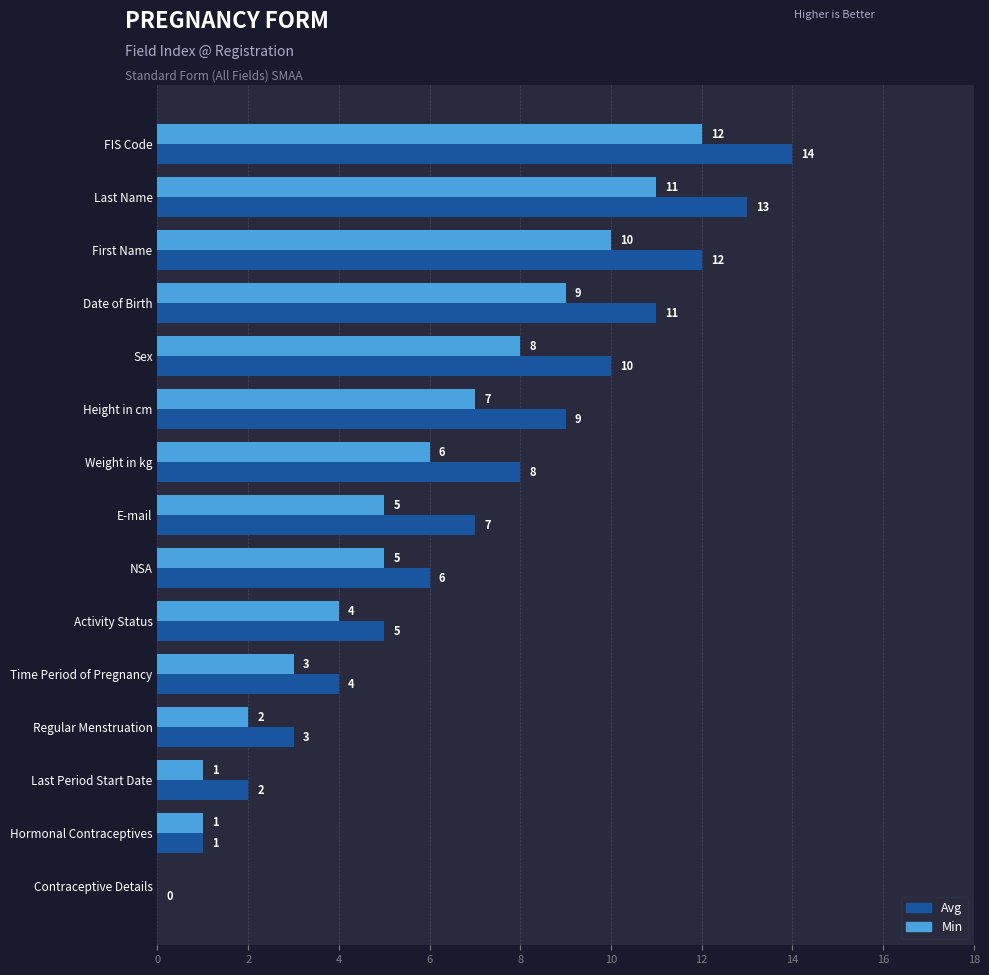

What is the total value across all series at Regular Menstruation?

5